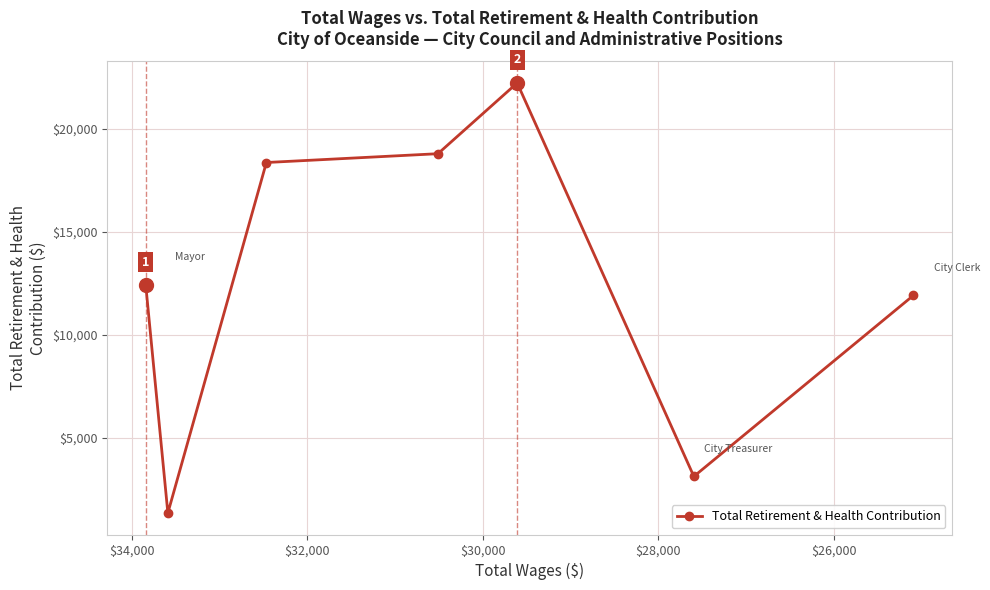

How many values are below 12420?

3